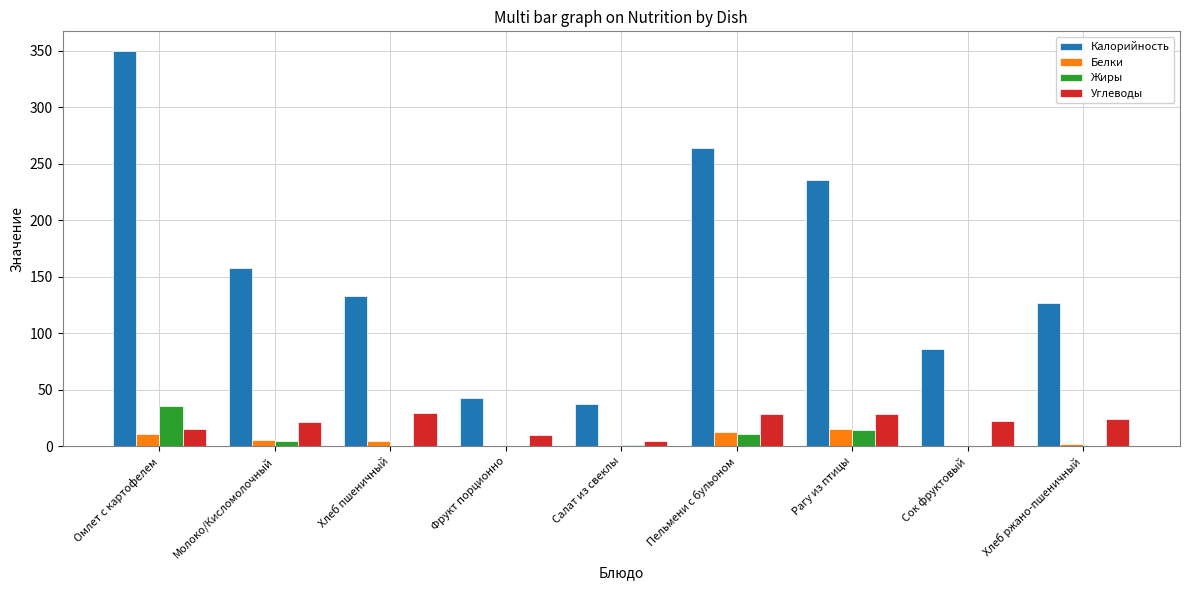

Where does the Калорийность series first go above 133?

Омлет с картофелем